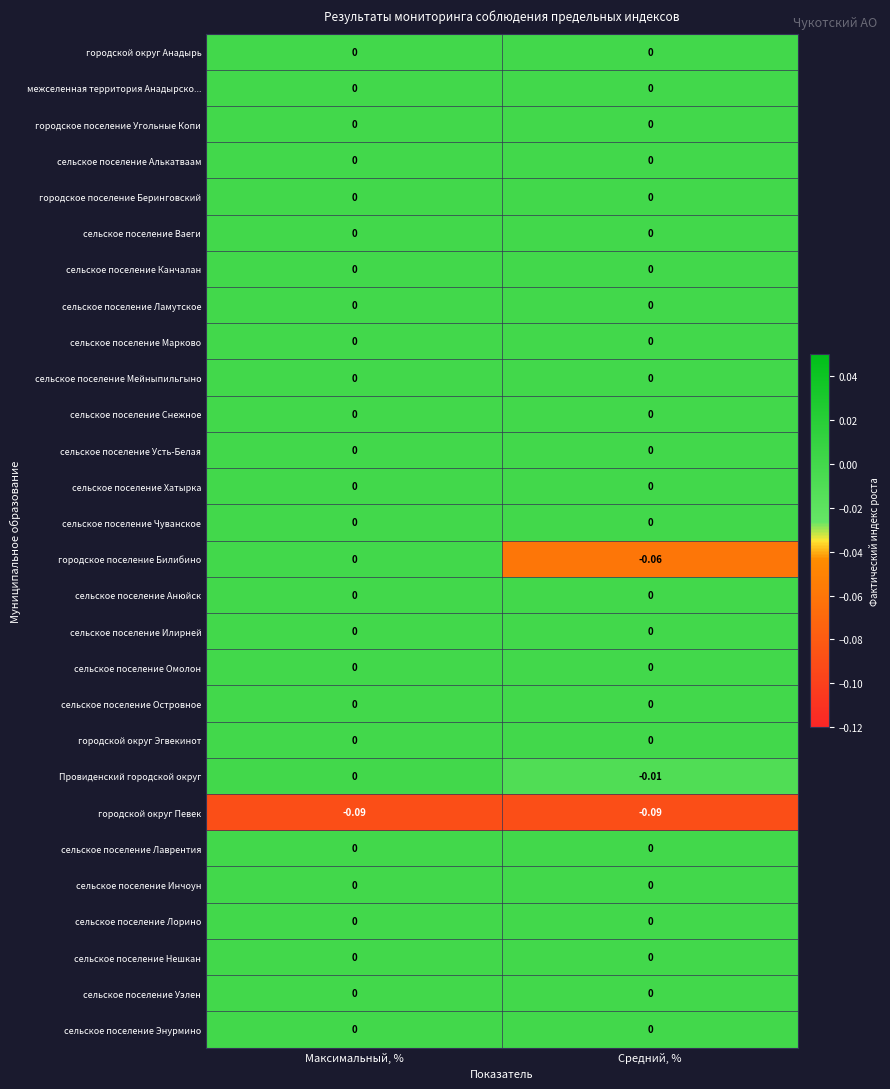

At which category is the sum across all series the highest?

Максимальный, %